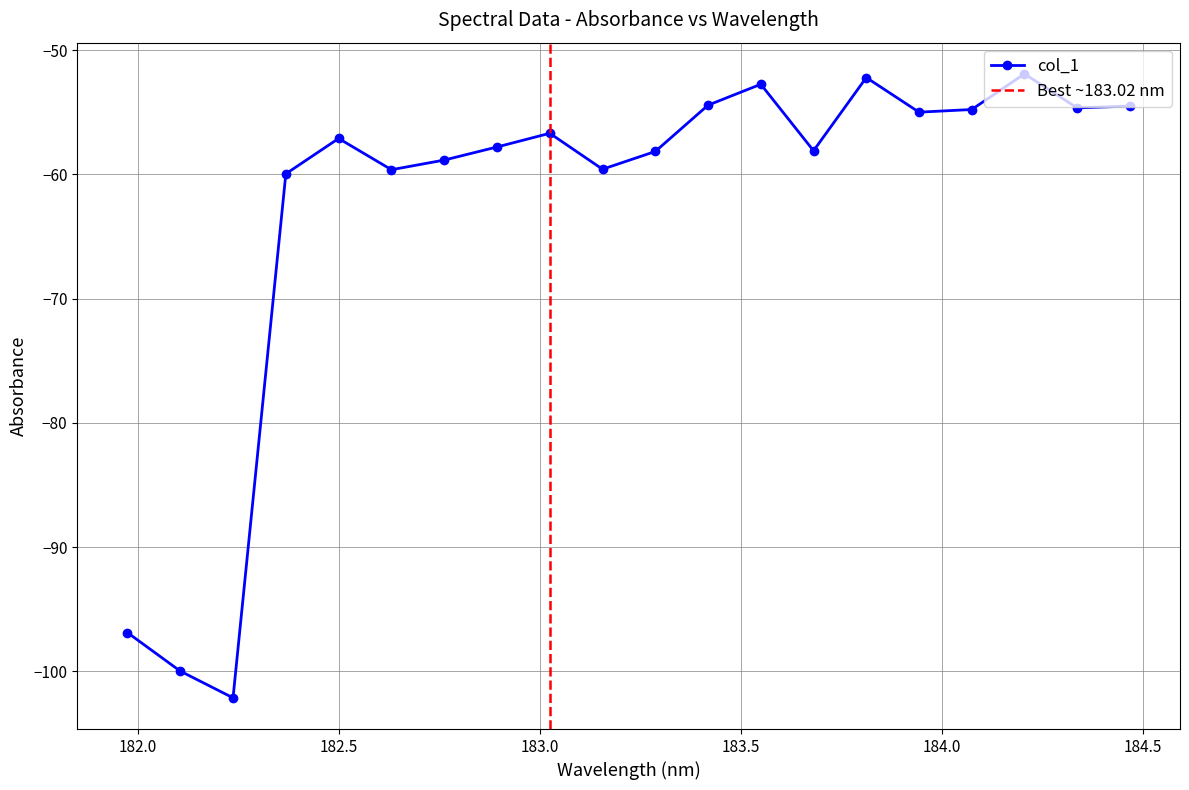

What is the sum of all values?

-1255.1